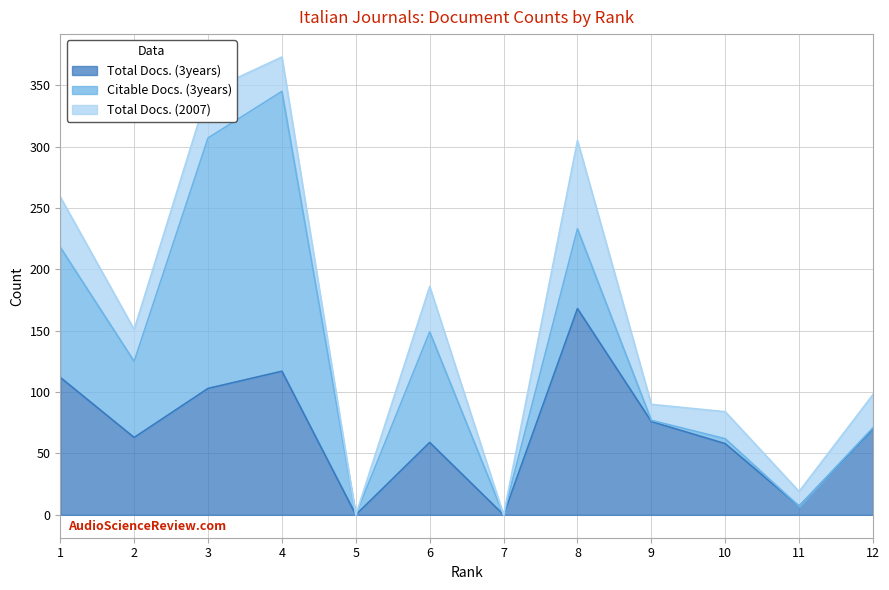

Which series has the largest total across all categories?

Total Docs. (3years)